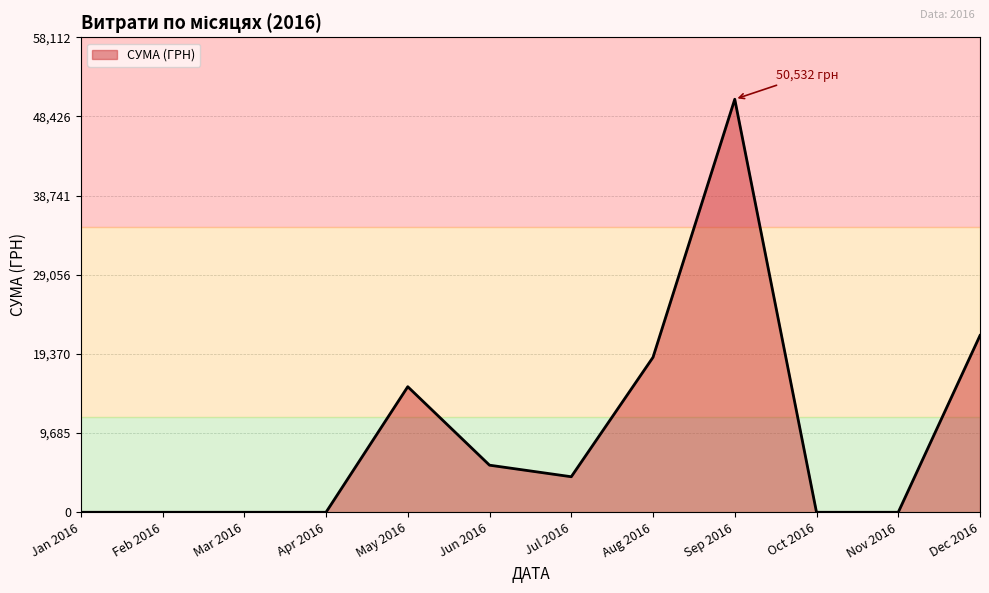

What is the difference between the maximum and minimum values?

50532.5